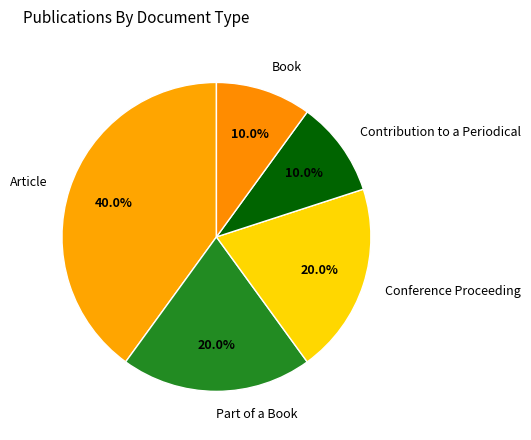

Is there a majority slice in this chart?

No